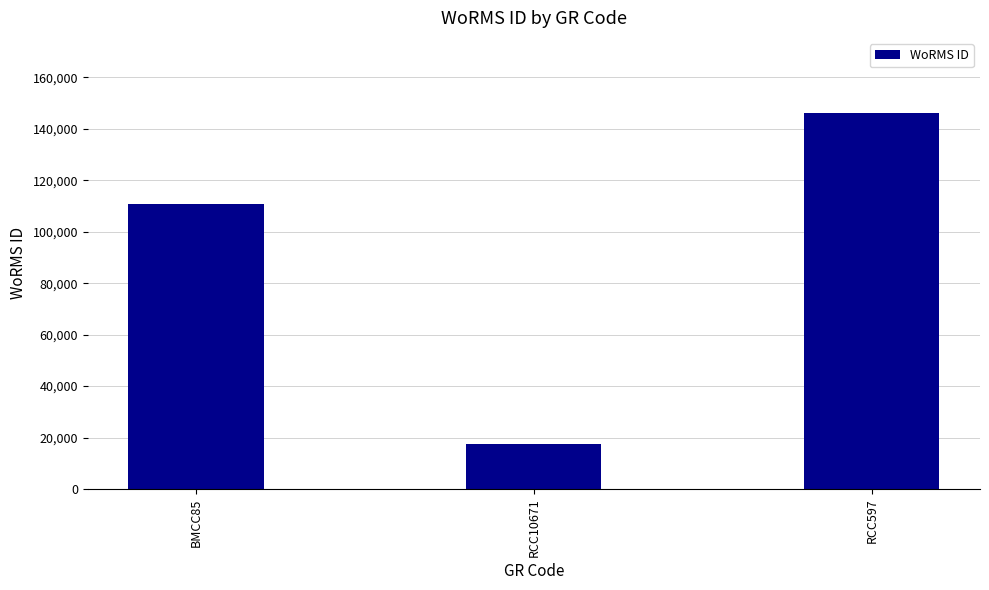

Rank the categories by value from lowest to highest.

RCC10671, BMCC85, RCC597